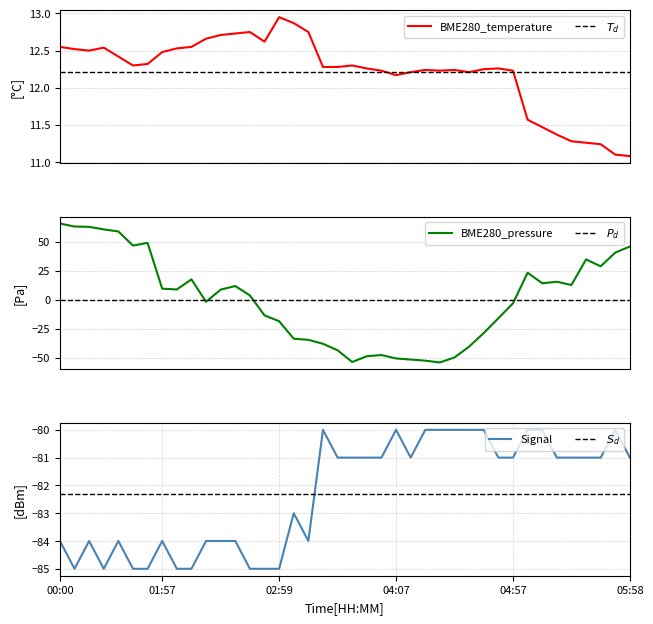

What are all the series names shown in the legend?

BME280_temperature, BME280_pressure, Signal